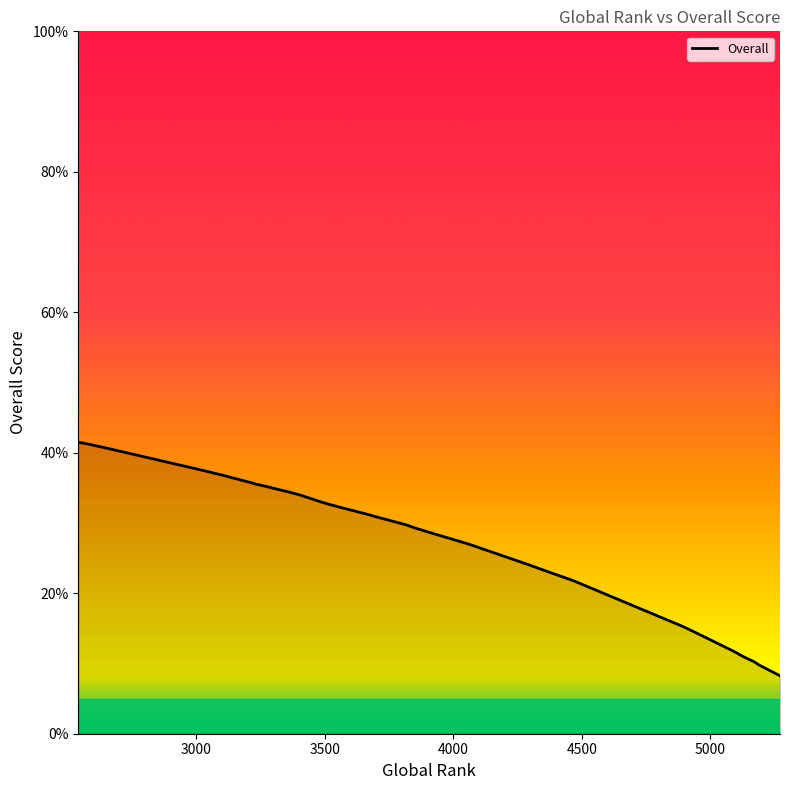

How many lines are shown in the chart?

1